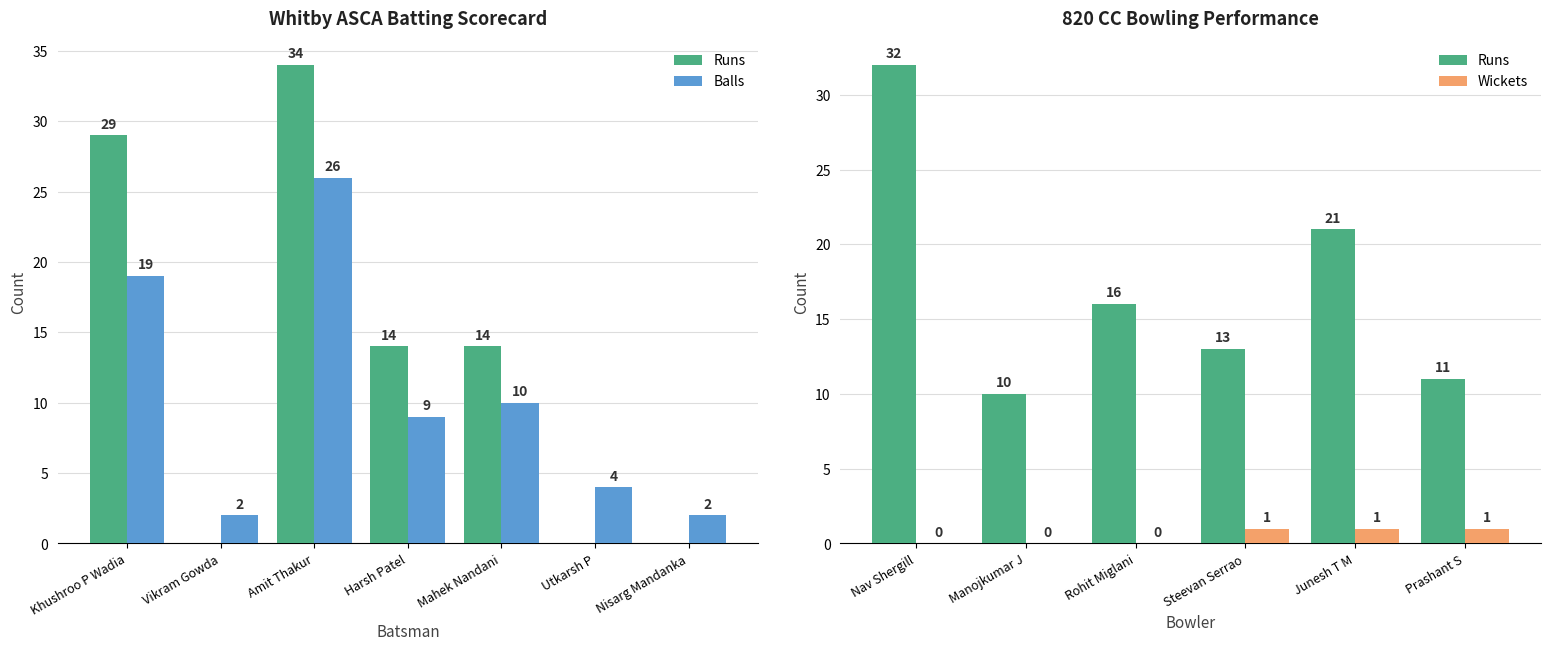

Which label corresponds to the largest value in the chart?

Amit Thakur